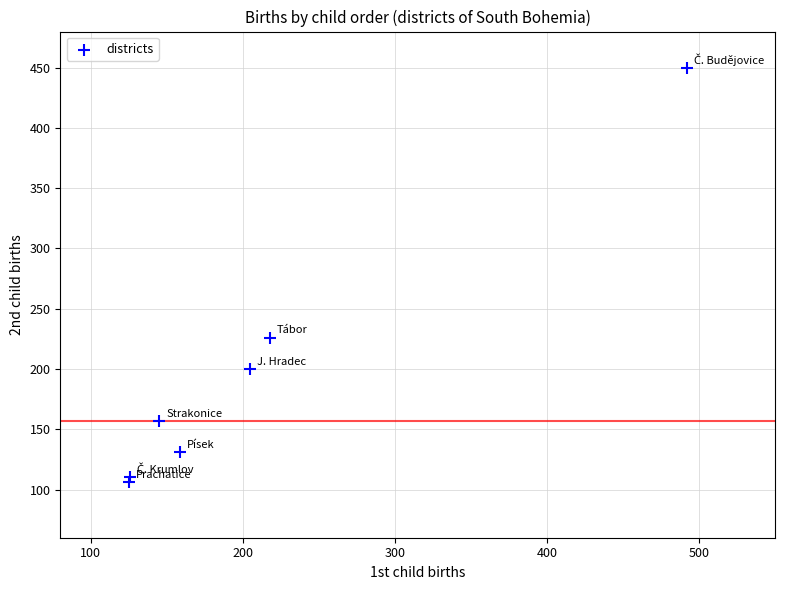

What Y value in the scatter plot is closest to 278?

226